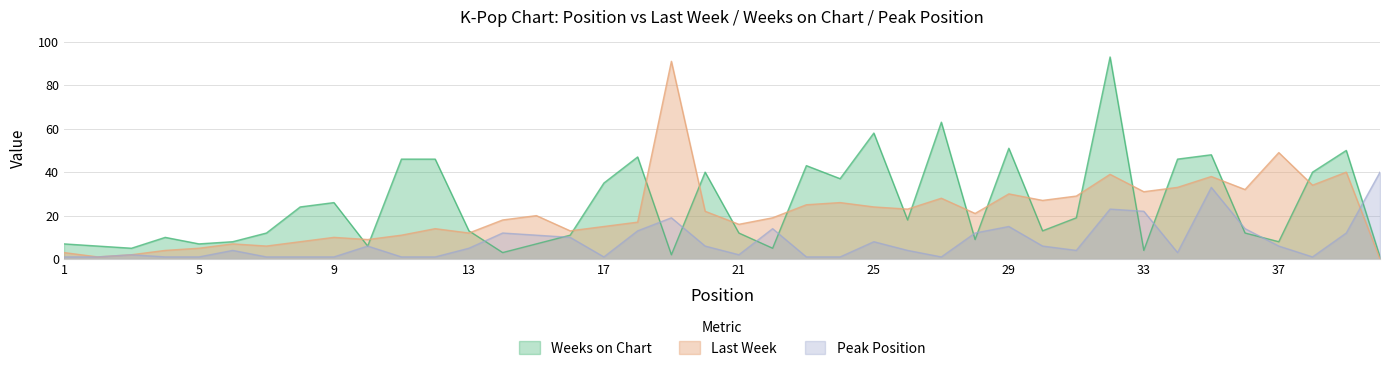

Reading left to right, list all the values displayed in this chart.

Last Week: 3	1	2	4	5	7	6	8	10	9	11	14	12	18	20	13	15	17	91	22	16	19	25	26	24	23	28	21	30	27	29	39	31	33	38	32	49	34	40	0
Weeks on Chart: 7	6	5	10	7	8	12	24	26	6	46	46	13	3	7	11	35	47	2	40	12	5	43	37	58	18	63	9	51	13	19	93	4	46	48	12	8	40	50	1
Peak Position: 1	1	2	1	1	4	1	1	1	6	1	1	5	12	11	10	1	13	19	6	2	14	1	1	8	4	1	12	15	6	4	23	22	3	33	14	6	1	12	40